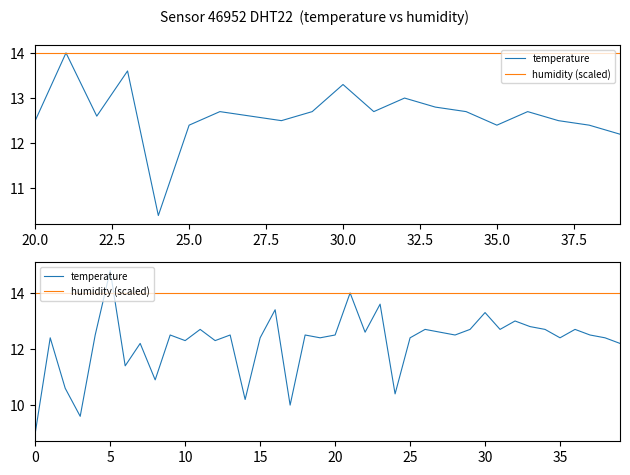

What is the approximate value of humidity (scaled) at 31?

14.0